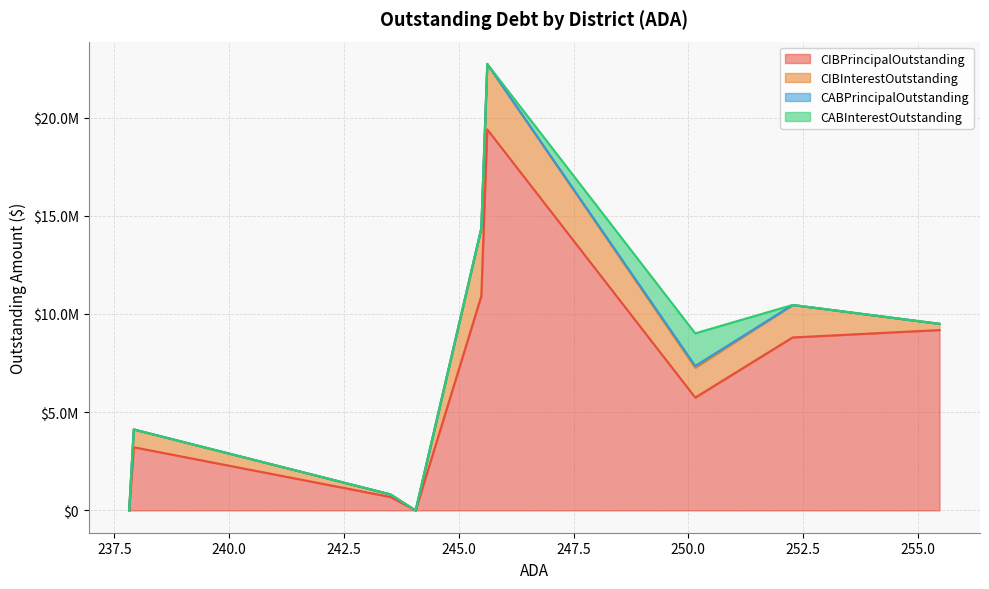

Does the chart display data point markers on the line(s)?

No